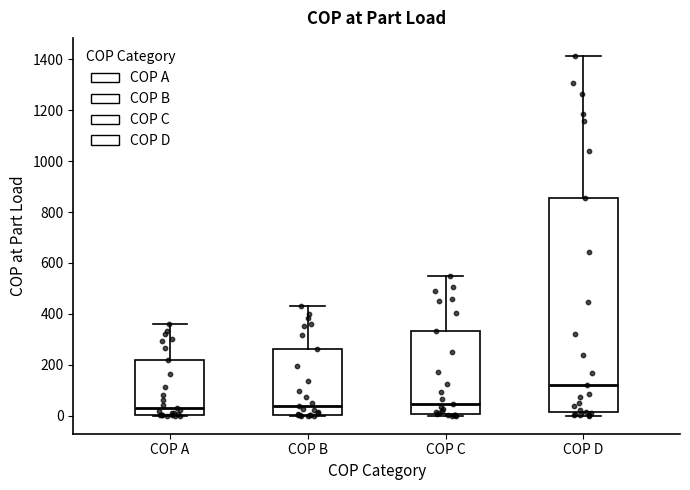

Reading left to right, read every box against the y-axis: the position of its median line, the range the box covers, and the ends of its whiskers. The values are not printed on the chart, so give them approximately, as read against the axis.

COP A: median 40, box 0 to 220, whiskers 0 to 360
COP B: median 40, box 0 to 260, whiskers 0 to 440
COP C: median 40, box 0 to 340, whiskers 0 (just below the box's lower edge) to 540
COP D: median 120, box 20 to 860, whiskers 0 to 1420